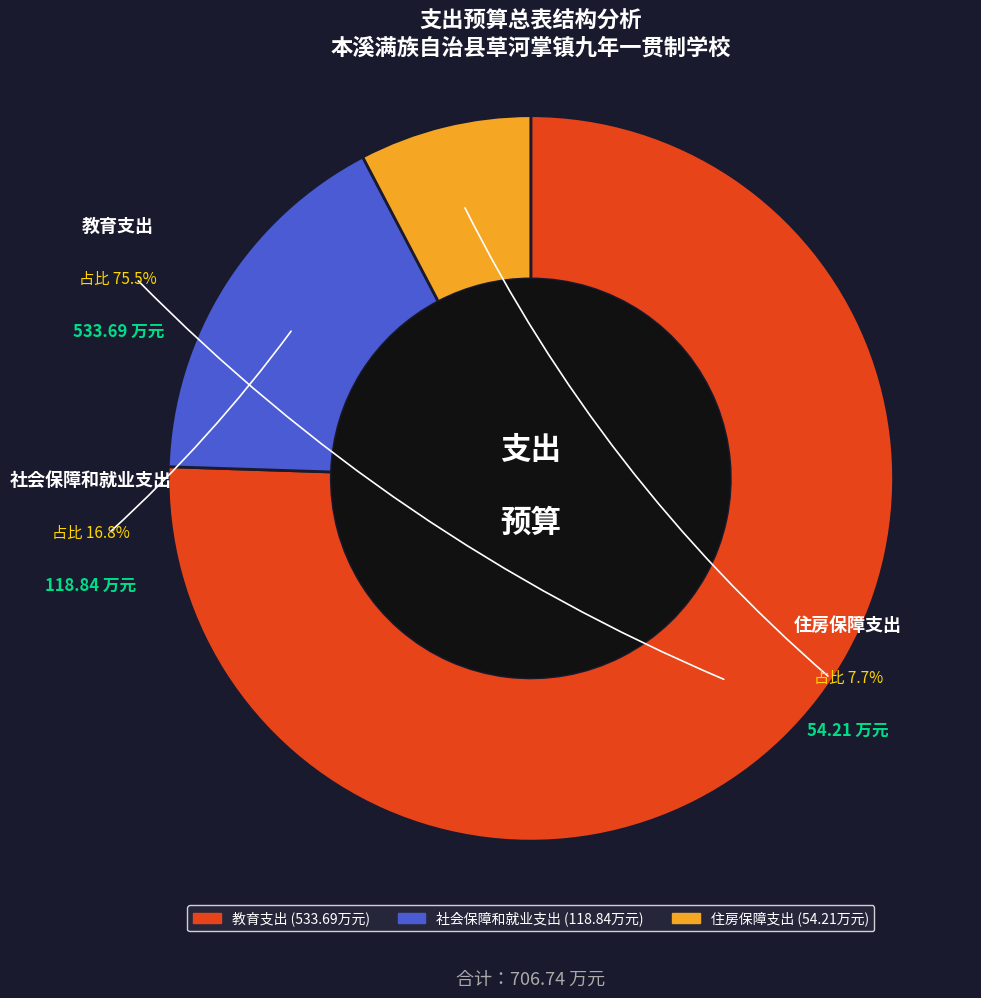

What is the smallest slice in the pie chart?

住房保障支出